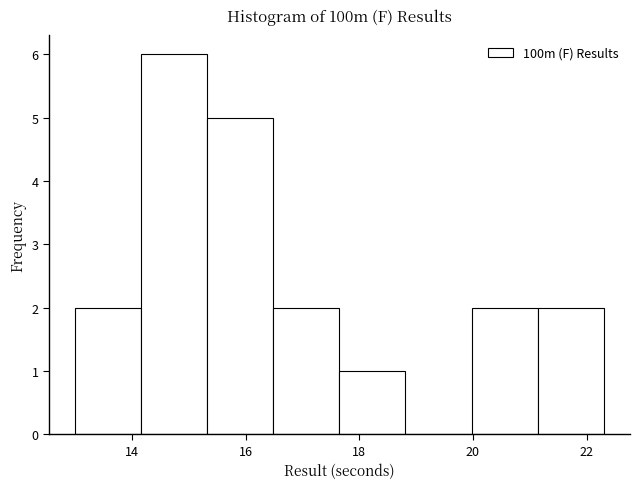

Which range on the x-axis has the tallest bar?

14.2 to 15.4